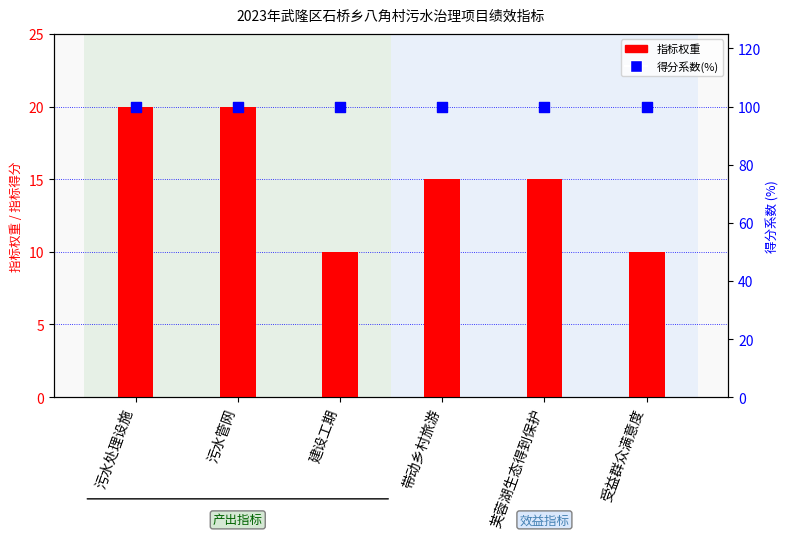

At which category is the sum across all series the highest?

污水处理设施